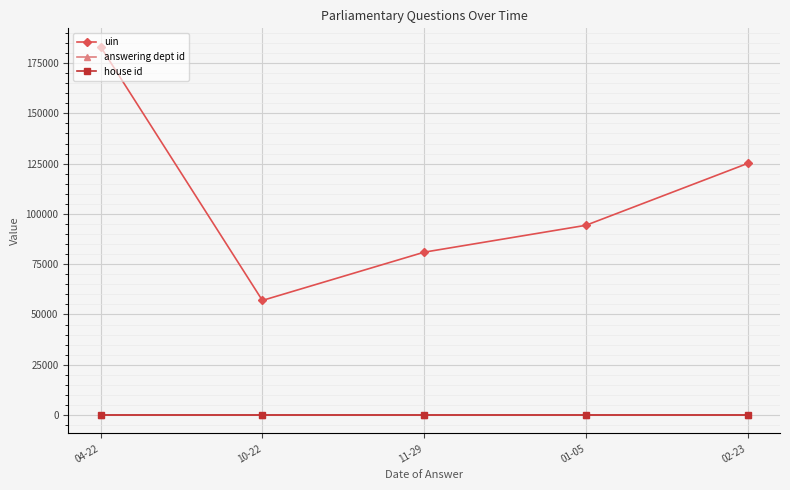

True or false: uin and house id intersect in this chart.

False